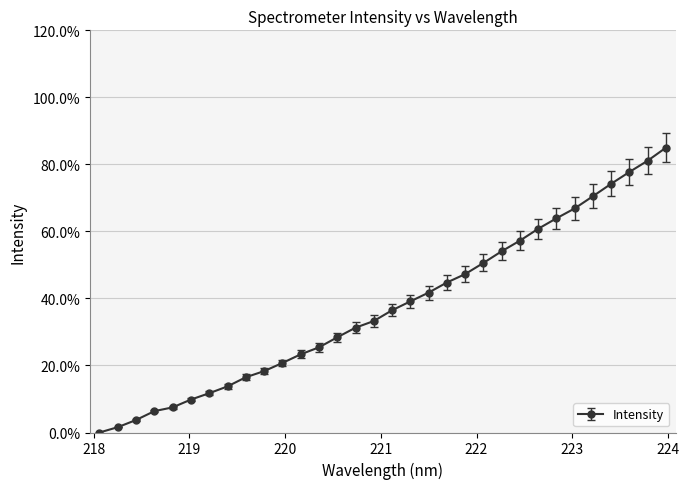

Reading left to right, transcribe all the data shown in this chart.

218.0596=0.0	218.2508=0.0	218.442=0.0	218.6332=0.1	218.8244=0.1	219.0156=0.1	219.2067=0.1	219.3979=0.1	219.589=0.2	219.7801=0.2	219.9712=0.2	220.1623=0.2	220.3533=0.3	220.5444=0.3	220.7354=0.3	220.9264=0.3	221.1174=0.4	221.3083=0.4	221.4993=0.4	221.6902=0.4	221.8812=0.5	222.0721=0.5	222.263=0.5	222.4538=0.6	222.6447=0.6	222.8355=0.6	223.0264=0.7	223.2172=0.7	223.408=0.7	223.5987=0.8	223.7895=0.8	223.9802=0.8